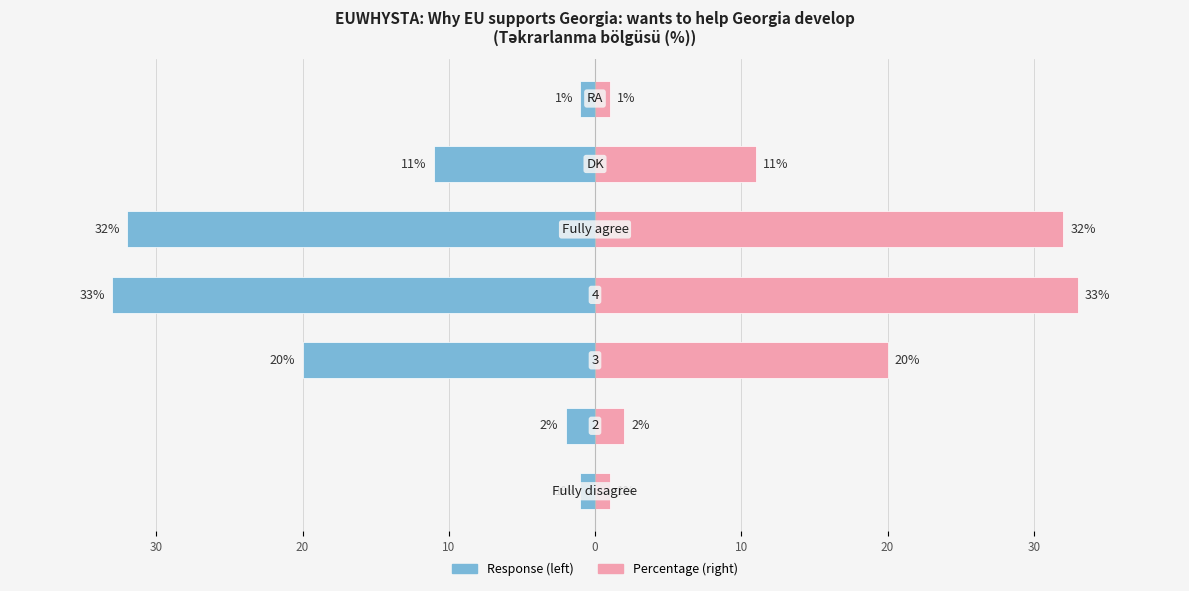

The value of Response (%) at 10 is -1. True or false?

True